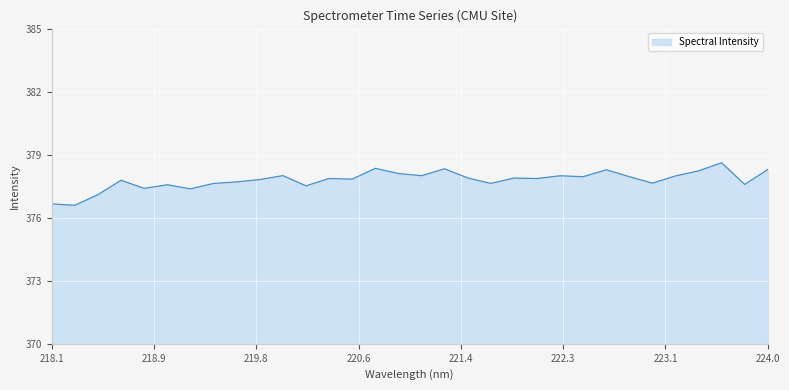

What is the difference between the maximum and minimum values?

2.0